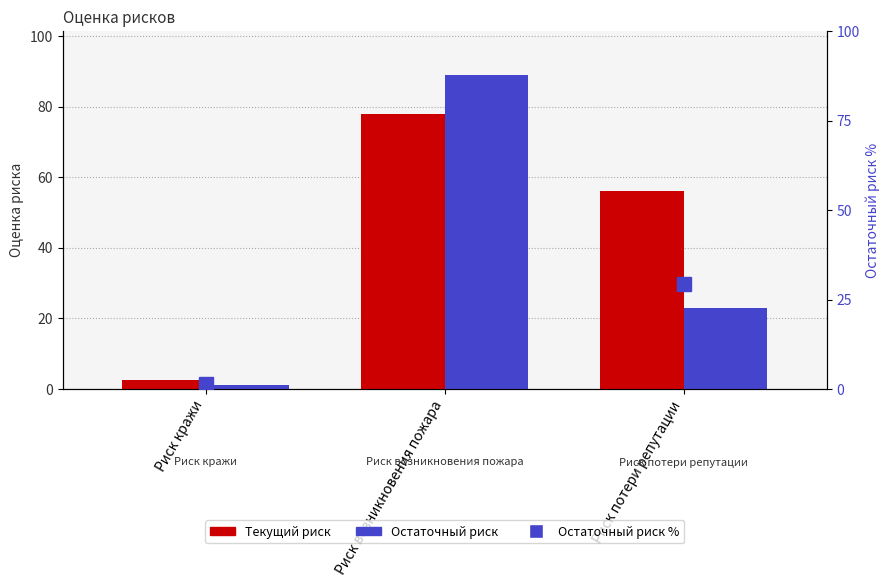

Reading left to right, what are all the values shown in this chart?

Текущий риск: Риск кражи=2.5	Риск возникновения пожара=78.0	Риск потери репутации=56.0
Остаточный риск: Риск кражи=1.0	Риск возникновения пожара=89.0	Риск потери репутации=23.0
Остаточный риск %: Риск кражи=1.3	Риск возникновения пожара=114.1	Риск потери репутации=29.5